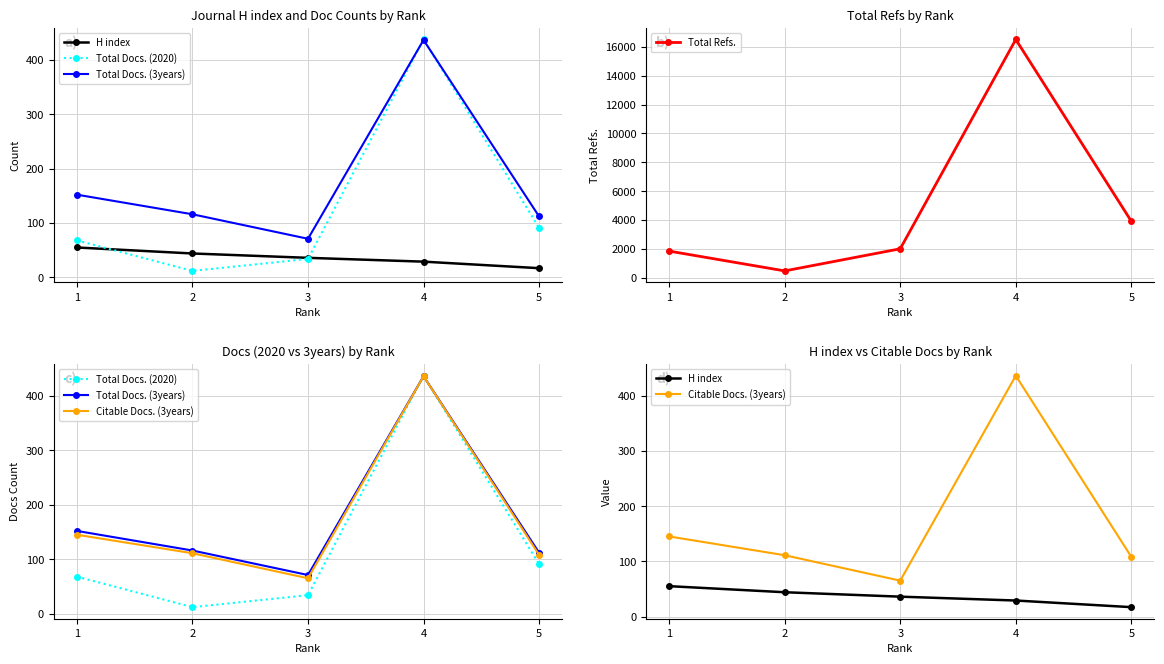

Where is Total Refs. nearest to the value 8489?

5